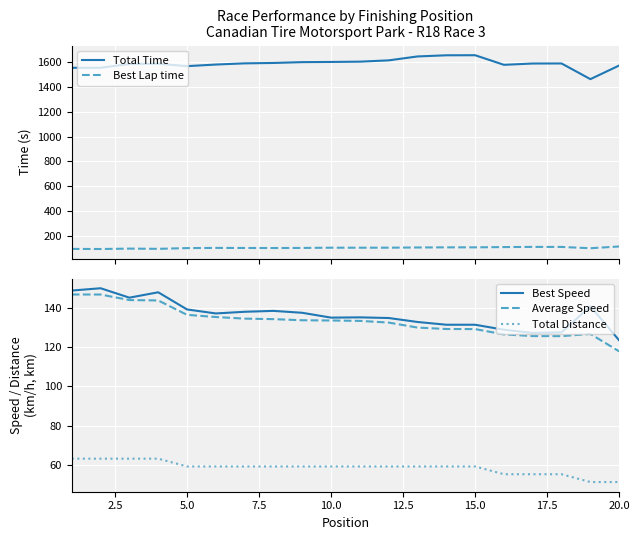

True or false: Total Time and Best Lap time cross at least once.

False